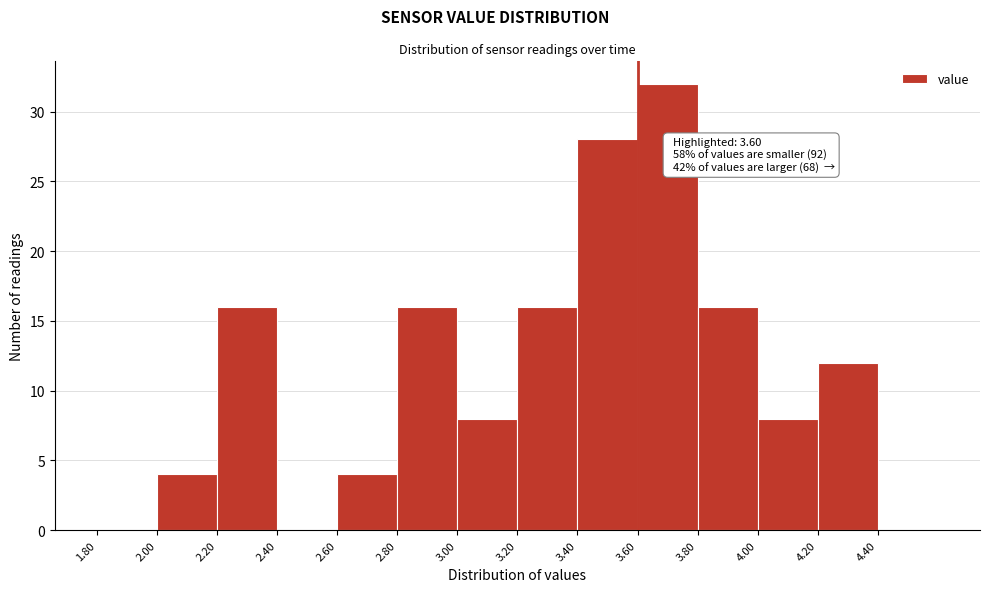

Which range on the x-axis has the tallest bar?

3.6 to 3.8